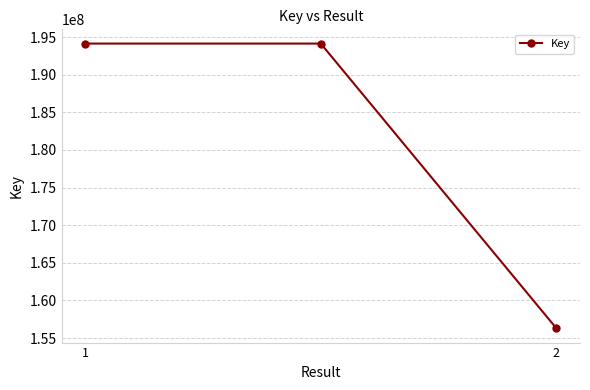

Reading left to right, extract all data points from this chart.

194137141	194137141	156298281